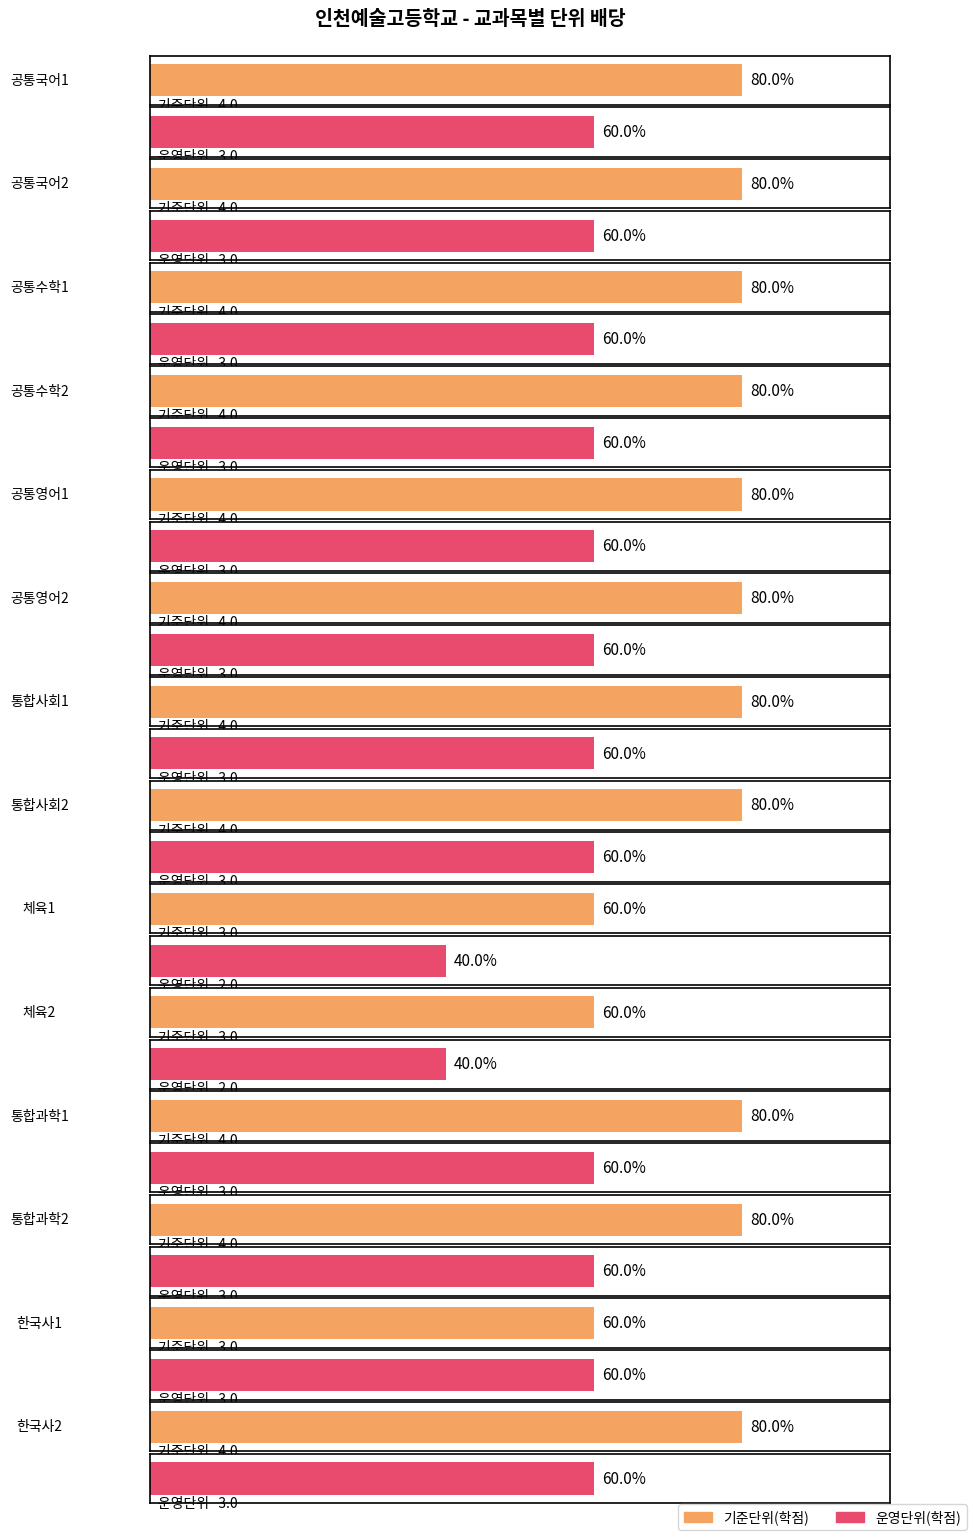

What is the value of the 운영단위(학점) bar at the 6th from the left?

3